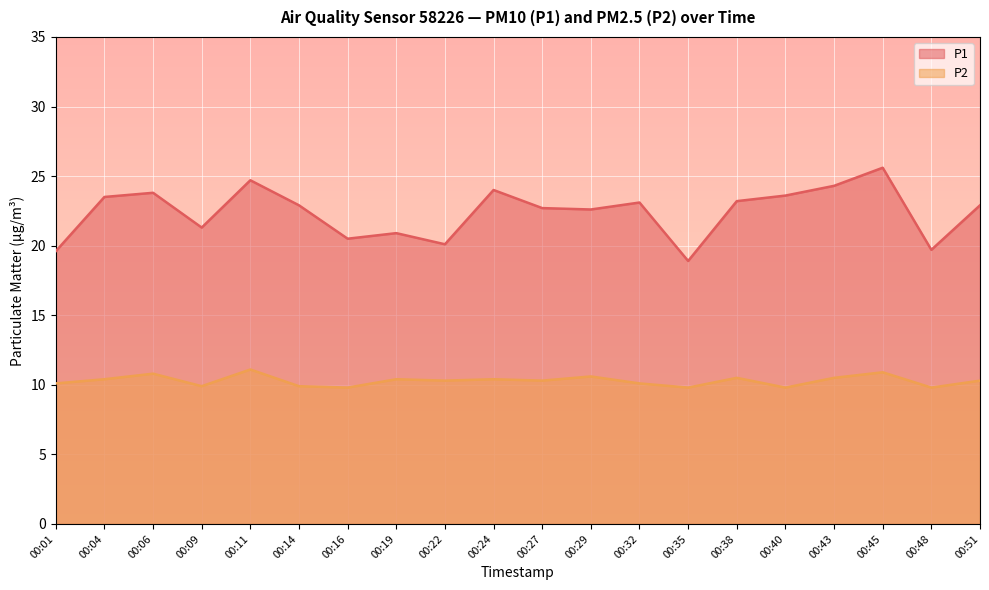

At how many categories does at least one series exceed 25?

1